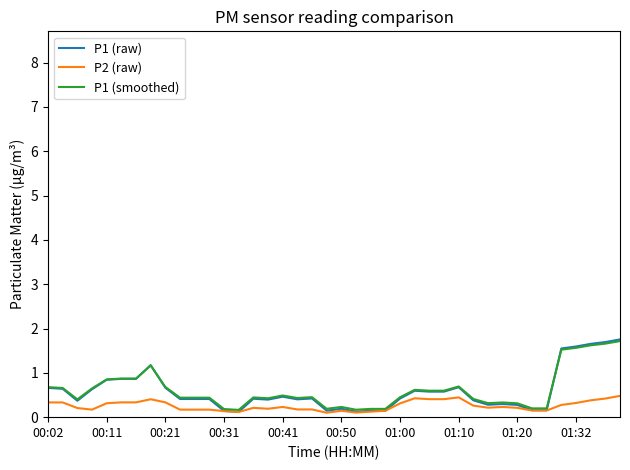

Which series has the largest range (max minus min)?

P1 (raw)